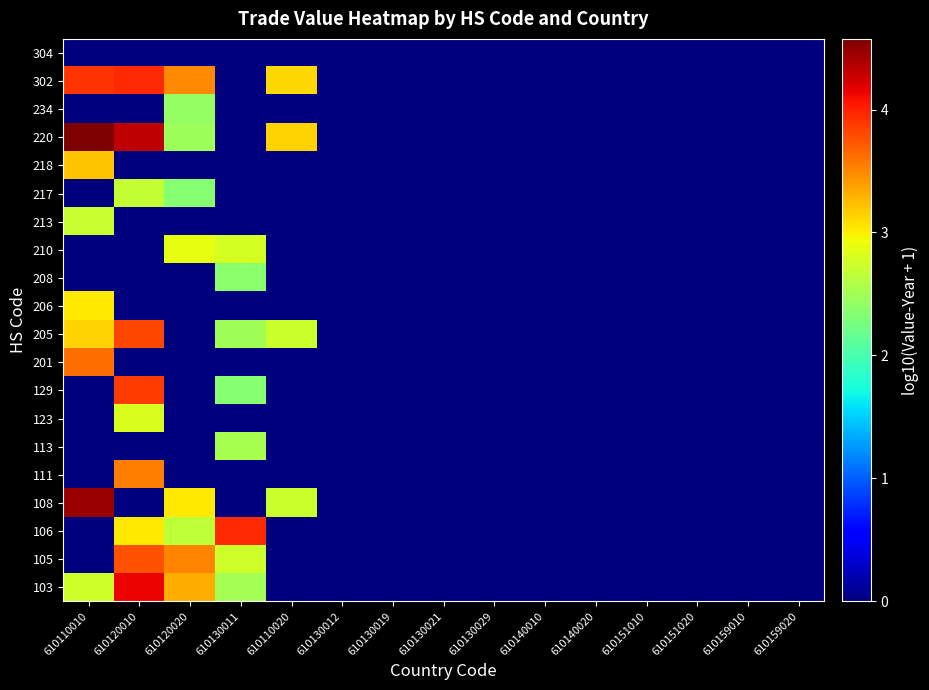

At how many categories does at least one series exceed 3?

5